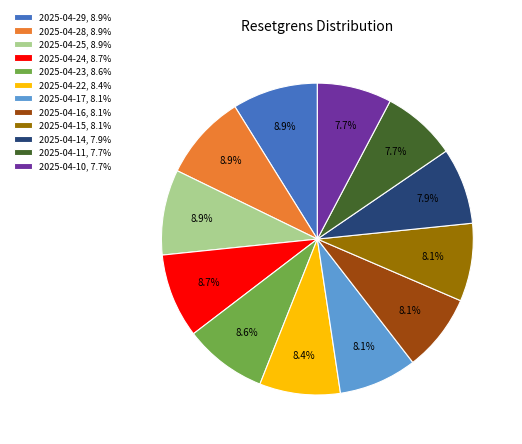

What percentage is NOT represented by 2025-04-23, 8.6%?

91.4%